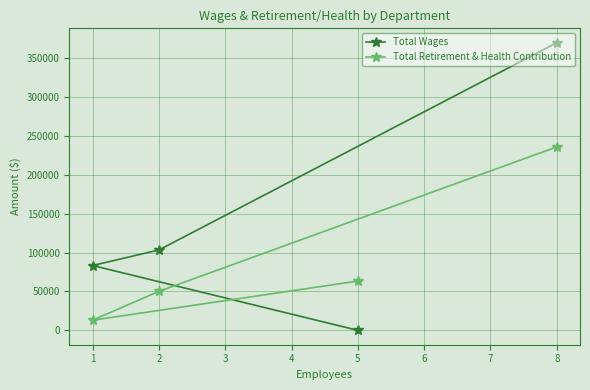

True or false: Total Retirement & Health Contribution has more than 0 interior local peaks.

False